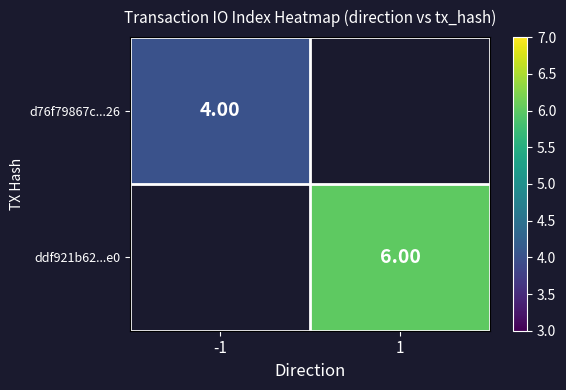

What is the minimum value shown in the chart?

4.0